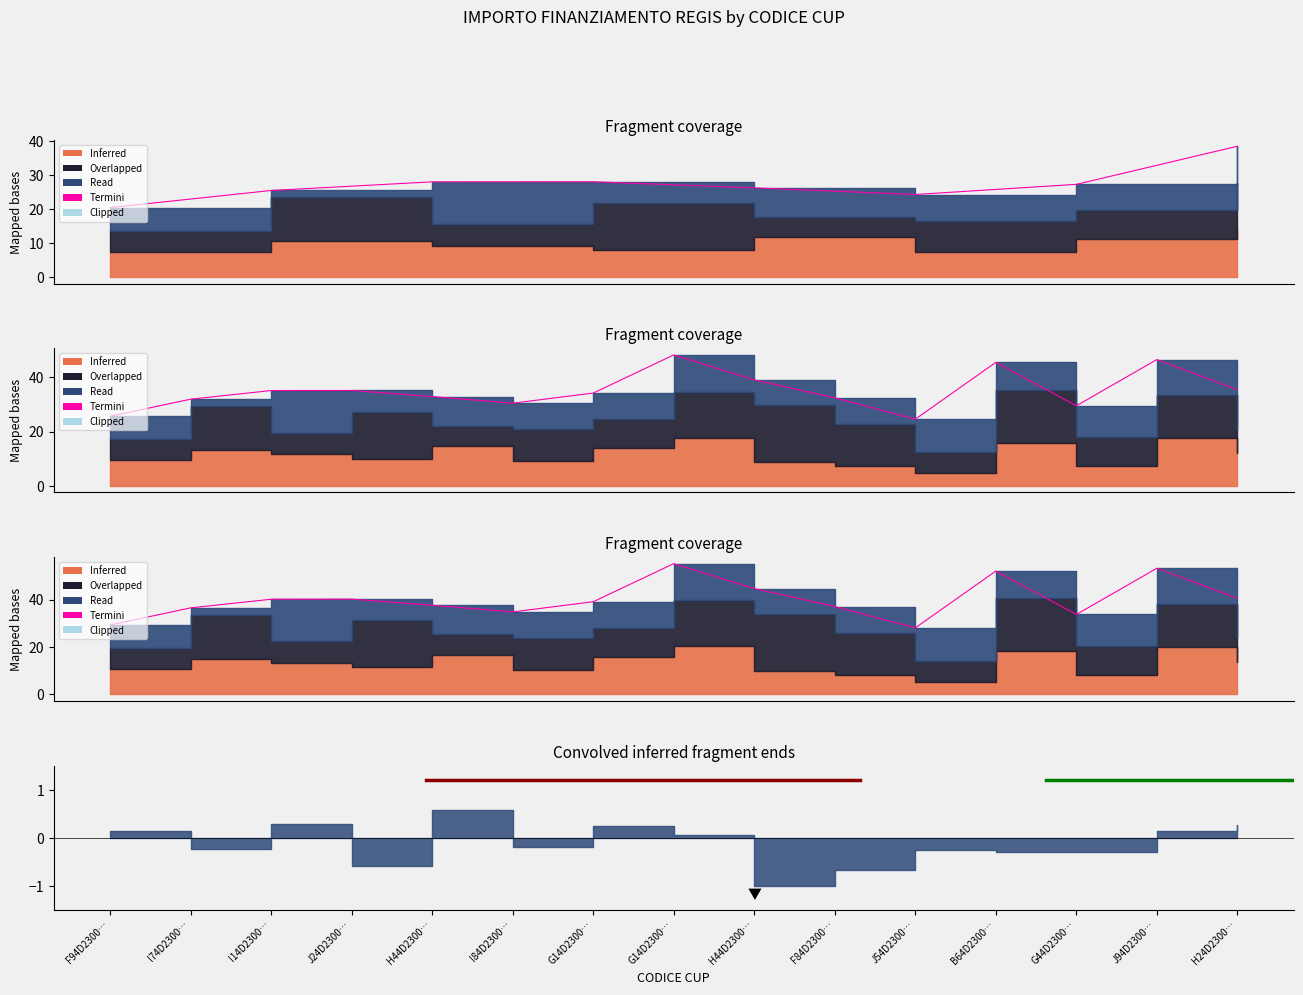

Reading left to right, list all the values displayed in this chart.

29.3	36.5	40.1	40.2	37.6	34.8	39.1	55.1	44.6	37.1	28.1	52.0	33.7	53.2	40.5